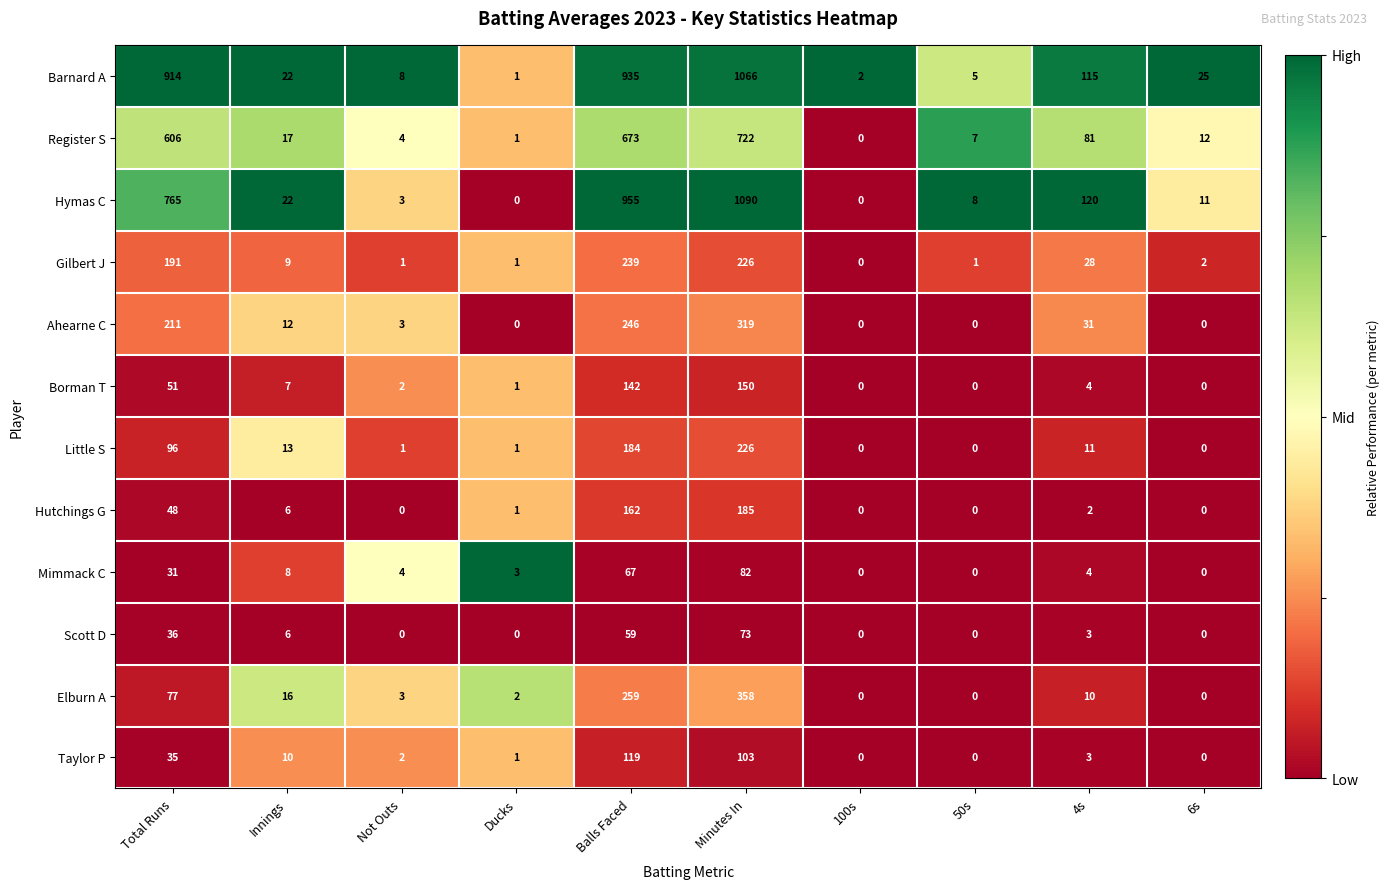

How many positive values does the Little S series have?

7